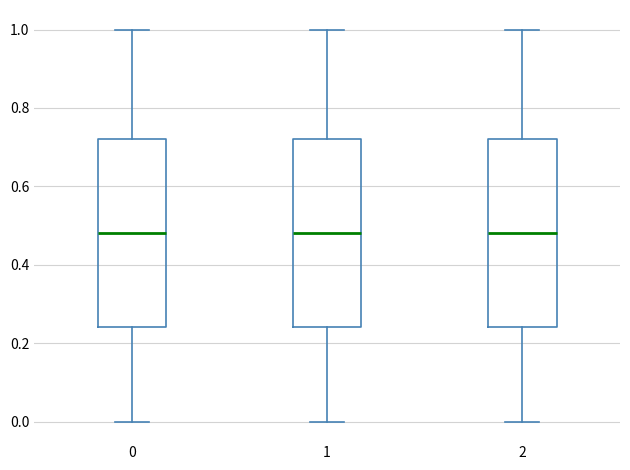

Reading left to right, read every box against the y-axis: the position of its median line, the range the box covers, and the ends of its whiskers. The values are not printed on the chart, so give them approximately, as read against the axis.

0: median 0.48, box 0.24 to 0.72, whiskers 0.00 to 1.00
1: median 0.48, box 0.24 to 0.72, whiskers 0.00 to 1.00
2: median 0.48, box 0.24 to 0.72, whiskers 0.00 to 1.00